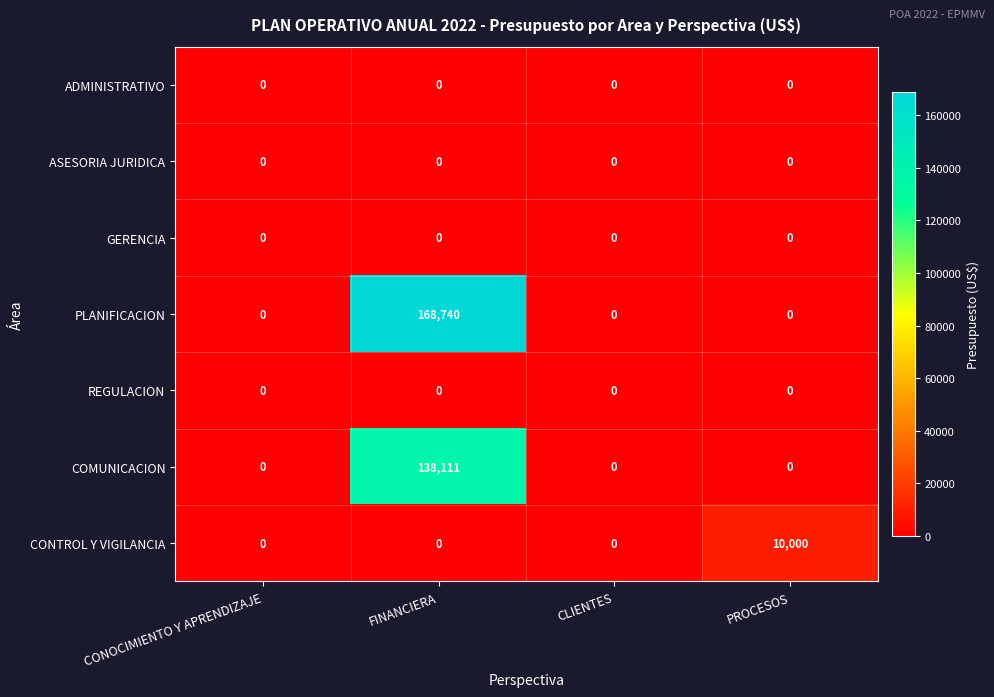

Which series has the widest spread of values?

PLANIFICACION